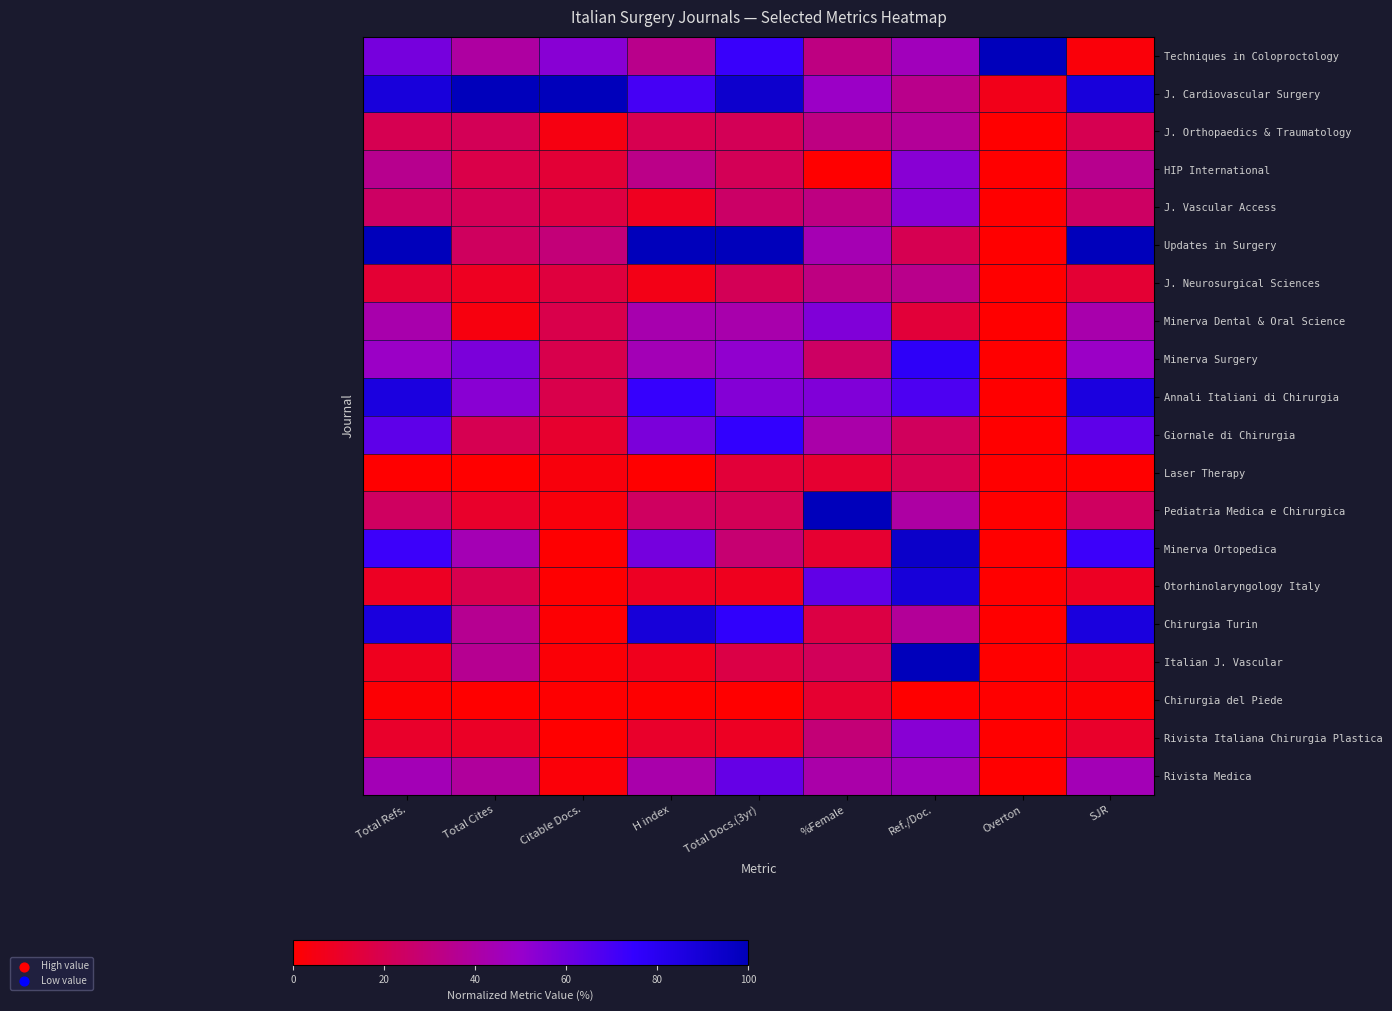

Reading left to right, extract all data points from this chart.

Techniques in Coloproctology: Total Refs.=0.6	Total Cites=0.4	Citable Docs.=0.5	H index=0.3	Total Docs.(3yr)=0.7	%Female=0.3	Ref./Doc.=0.5	Overton=1.0	SJR=0.0
J. Cardiovascular Surgery: Total Refs.=0.9	Total Cites=1.0	Citable Docs.=1.0	H index=0.7	Total Docs.(3yr)=0.9	%Female=0.5	Ref./Doc.=0.3	Overton=0.1	SJR=0.9
J. Orthopaedics & Traumatology: Total Refs.=0.2	Total Cites=0.2	Citable Docs.=0.0	H index=0.2	Total Docs.(3yr)=0.2	%Female=0.3	Ref./Doc.=0.4	Overton=0.0	SJR=0.2
HIP International: Total Refs.=0.4	Total Cites=0.2	Citable Docs.=0.1	H index=0.3	Total Docs.(3yr)=0.2	%Female=0.0	Ref./Doc.=0.5	Overton=0.0	SJR=0.4
J. Vascular Access: Total Refs.=0.2	Total Cites=0.2	Citable Docs.=0.2	H index=0.1	Total Docs.(3yr)=0.2	%Female=0.3	Ref./Doc.=0.5	Overton=0.0	SJR=0.2
Updates in Surgery: Total Refs.=1.0	Total Cites=0.2	Citable Docs.=0.3	H index=1.0	Total Docs.(3yr)=1.0	%Female=0.4	Ref./Doc.=0.2	Overton=0.0	SJR=1.0
J. Neurosurgical Sciences: Total Refs.=0.1	Total Cites=0.1	Citable Docs.=0.2	H index=0.1	Total Docs.(3yr)=0.2	%Female=0.3	Ref./Doc.=0.3	Overton=0.0	SJR=0.1
Minerva Dental & Oral Science: Total Refs.=0.4	Total Cites=0.0	Citable Docs.=0.2	H index=0.4	Total Docs.(3yr)=0.4	%Female=0.6	Ref./Doc.=0.1	Overton=0.0	SJR=0.4
Minerva Surgery: Total Refs.=0.5	Total Cites=0.6	Citable Docs.=0.2	H index=0.4	Total Docs.(3yr)=0.5	%Female=0.2	Ref./Doc.=0.8	Overton=0.0	SJR=0.5
Annali Italiani di Chirurgia: Total Refs.=0.9	Total Cites=0.5	Citable Docs.=0.2	H index=0.7	Total Docs.(3yr)=0.5	%Female=0.6	Ref./Doc.=0.7	Overton=0.0	SJR=0.9
Giornale di Chirurgia: Total Refs.=0.6	Total Cites=0.2	Citable Docs.=0.1	H index=0.6	Total Docs.(3yr)=0.8	%Female=0.4	Ref./Doc.=0.2	Overton=0.0	SJR=0.6
Laser Therapy: Total Refs.=0.0	Total Cites=0.0	Citable Docs.=0.0	H index=0.0	Total Docs.(3yr)=0.1	%Female=0.1	Ref./Doc.=0.2	Overton=0.0	SJR=0.0
Pediatria Medica e Chirurgica: Total Refs.=0.2	Total Cites=0.1	Citable Docs.=0.0	H index=0.2	Total Docs.(3yr)=0.2	%Female=1.0	Ref./Doc.=0.4	Overton=0.0	SJR=0.2
Minerva Ortopedica: Total Refs.=0.7	Total Cites=0.4	Citable Docs.=0.0	H index=0.6	Total Docs.(3yr)=0.3	%Female=0.1	Ref./Doc.=0.9	Overton=0.0	SJR=0.7
Otorhinolaryngology Italy: Total Refs.=0.1	Total Cites=0.2	Citable Docs.=0.0	H index=0.1	Total Docs.(3yr)=0.1	%Female=0.6	Ref./Doc.=0.9	Overton=0.0	SJR=0.1
Chirurgia Turin: Total Refs.=0.9	Total Cites=0.4	Citable Docs.=0.0	H index=0.9	Total Docs.(3yr)=0.8	%Female=0.2	Ref./Doc.=0.4	Overton=0.0	SJR=0.9
Italian J. Vascular: Total Refs.=0.1	Total Cites=0.4	Citable Docs.=0.0	H index=0.1	Total Docs.(3yr)=0.2	%Female=0.2	Ref./Doc.=1.0	Overton=0.0	SJR=0.1
Chirurgia del Piede: Total Refs.=0.0	Total Cites=0.0	Citable Docs.=0.0	H index=0.0	Total Docs.(3yr)=0.0	%Female=0.1	Ref./Doc.=0.0	Overton=0.0	SJR=0.0
Rivista Italiana Chirurgia Plastica: Total Refs.=0.1	Total Cites=0.1	Citable Docs.=0.0	H index=0.1	Total Docs.(3yr)=0.1	%Female=0.3	Ref./Doc.=0.5	Overton=0.0	SJR=0.1
Rivista Medica: Total Refs.=0.4	Total Cites=0.4	Citable Docs.=0.0	H index=0.4	Total Docs.(3yr)=0.6	%Female=0.4	Ref./Doc.=0.5	Overton=0.0	SJR=0.4